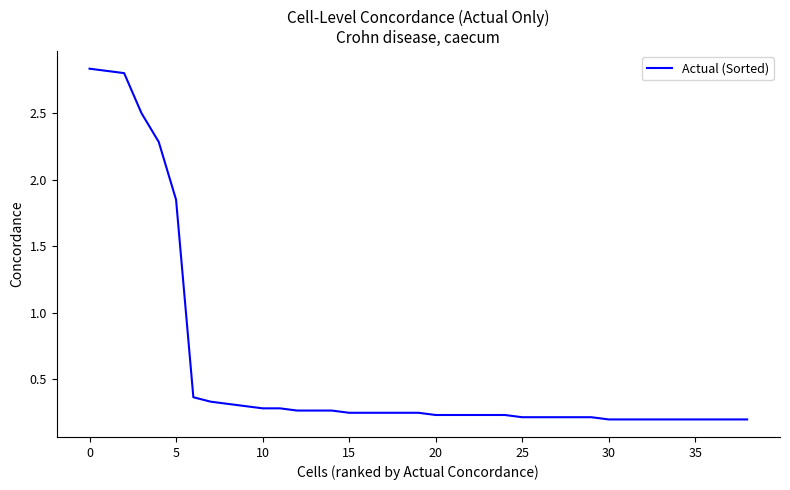

What is the average value?

0.6